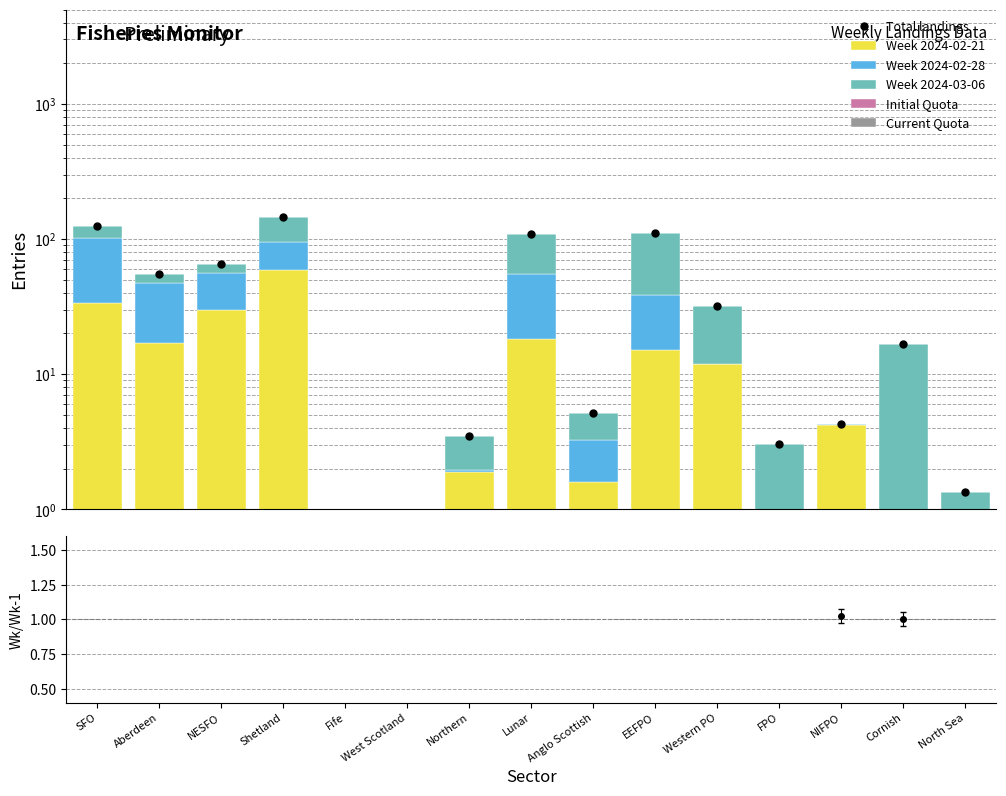

What is the sum of all Week 2024-02-21 values?

193.2